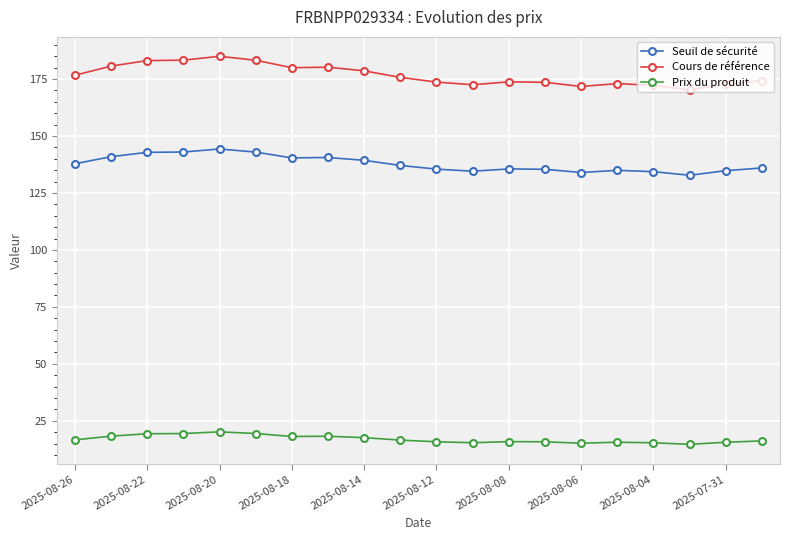

What is the sum of all Prix du produit values?

338.5